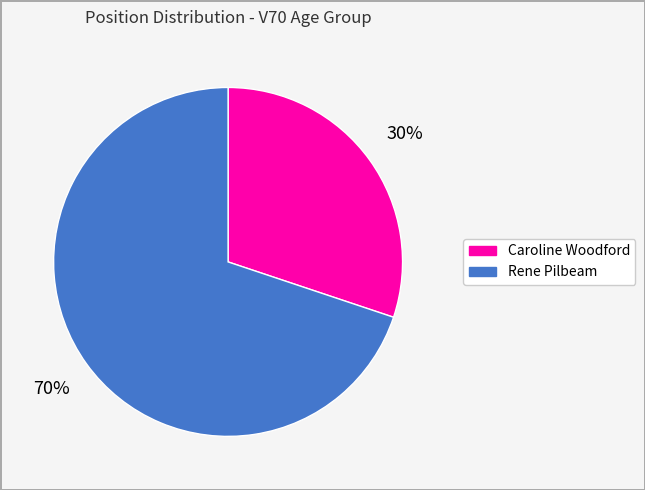

Is there a majority slice in this chart?

Yes